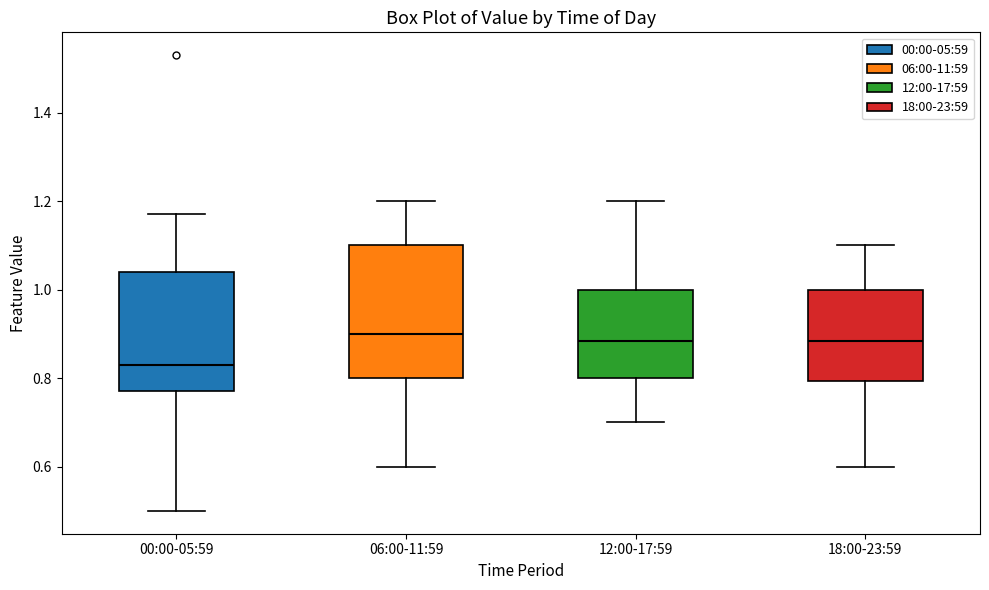

Reading left to right, read every box against the y-axis: the position of its median line, the range the box covers, and the ends of its whiskers. The values are not printed on the chart, so give them approximately, as read against the axis.

00:00-05:59: median 0.84, box 0.78 to 1.04, whiskers 0.50 to 1.18
06:00-11:59: median 0.90, box 0.80 to 1.10, whiskers 0.60 to 1.20
12:00-17:59: median 0.88, box 0.80 to 1.00, whiskers 0.70 to 1.20
18:00-23:59: median 0.88, box 0.80 to 1.00, whiskers 0.60 to 1.10